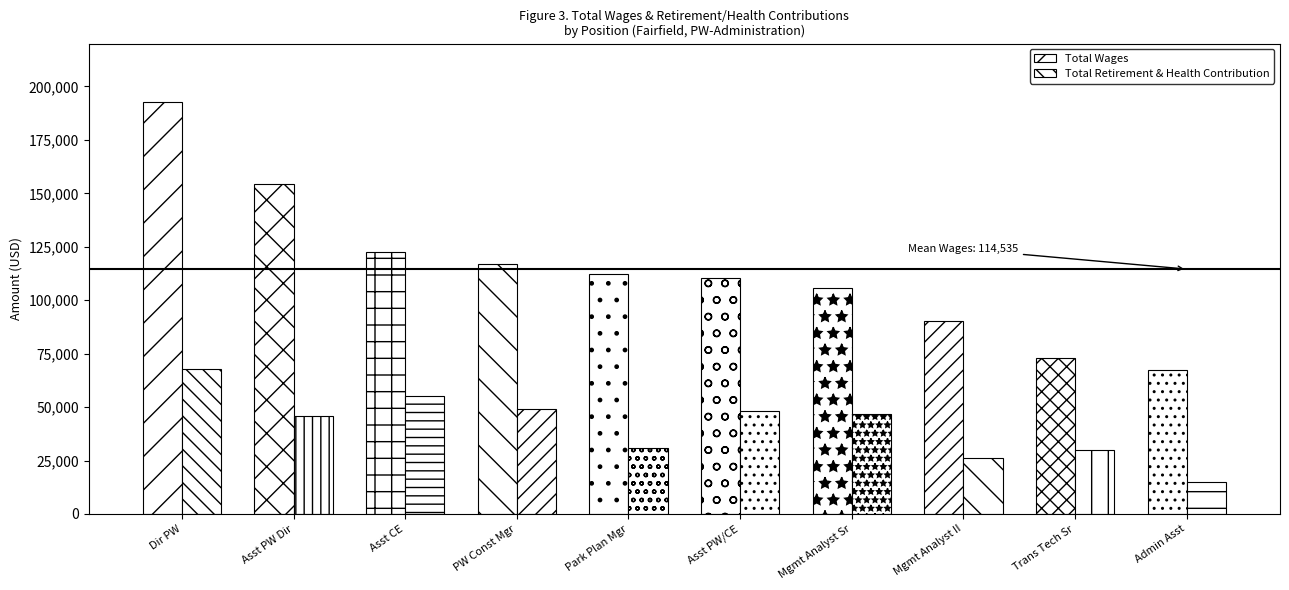

Rank the categories by Total Wages value from highest to lowest.

Dir PW, Asst PW Dir, Asst CE, PW Const Mgr, Park Plan Mgr, Asst PW/CE, Mgmt Analyst Sr, Mgmt Analyst II, Trans Tech Sr, Admin Asst